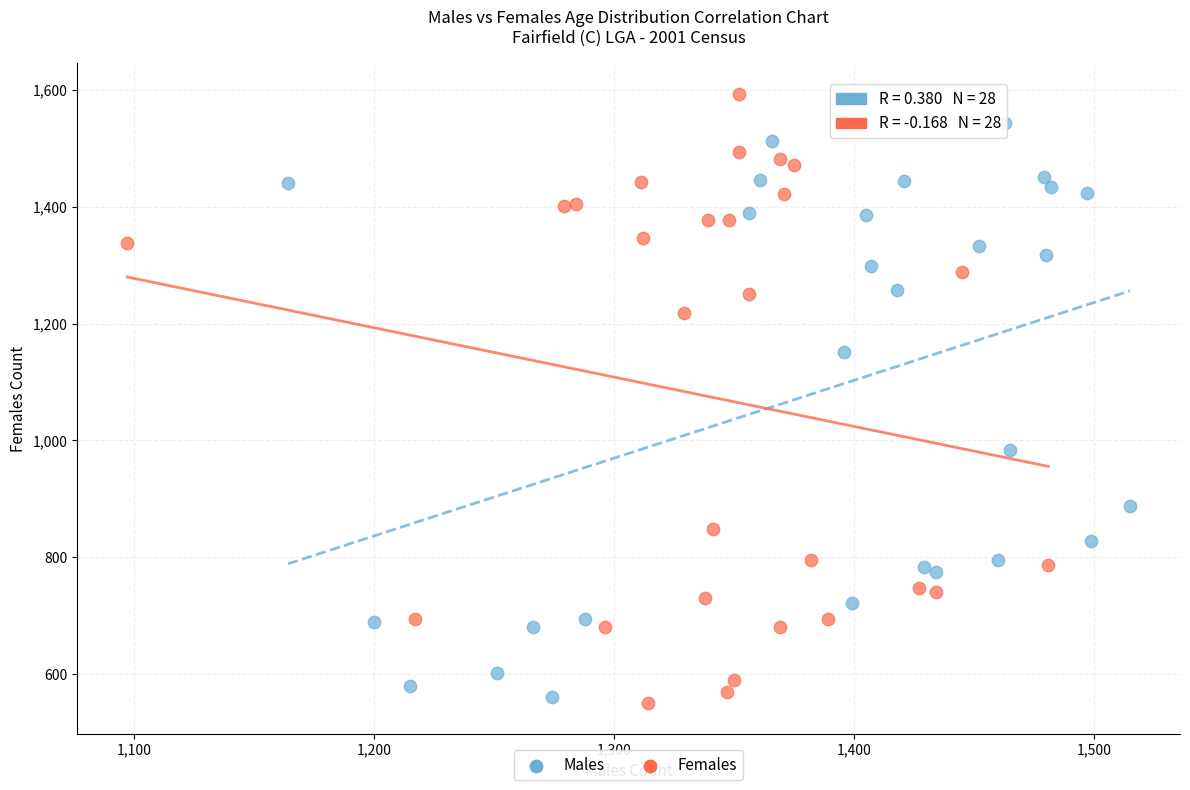

What are all the series names shown in the legend?

Males, Females